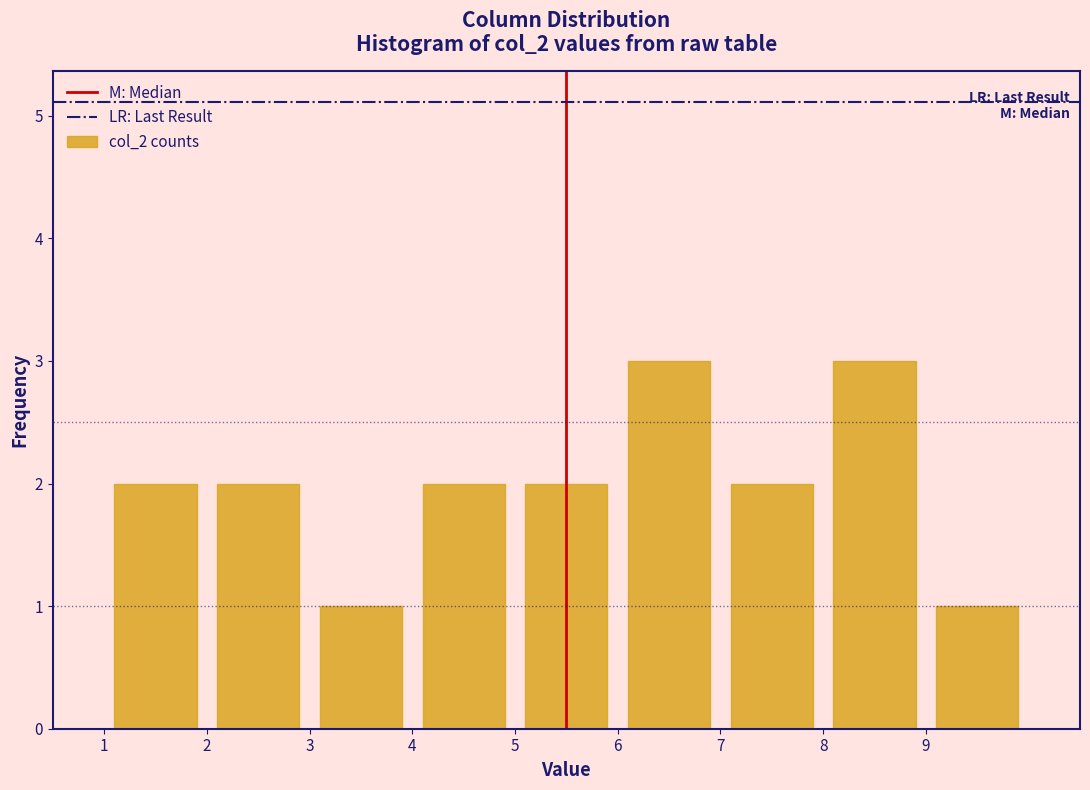

Reading left to right, list every bar in this chart as the range it spans on the x-axis followed by its height. The values are not printed on the chart, so give them approximately, as read against the axis.

1 to 2: 2
2 to 3: 2
3 to 4: 1
4 to 5: 2
5 to 6: 2
6 to 7: 3
7 to 8: 2
8 to 9: 3
9 to 10: 1